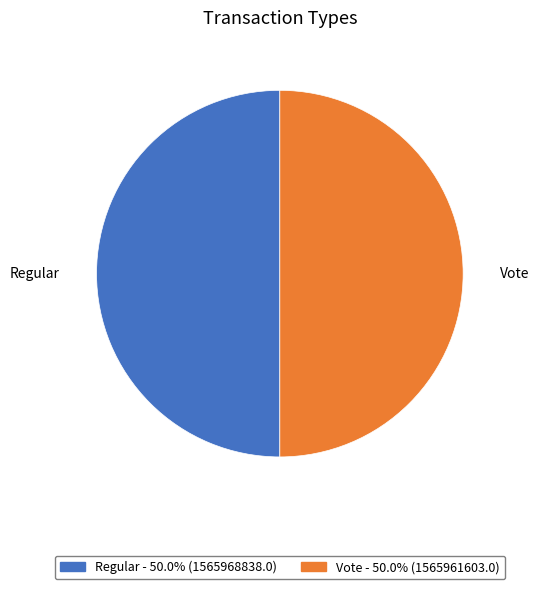

Combined, do Vote and Regular account for over 50%?

Yes